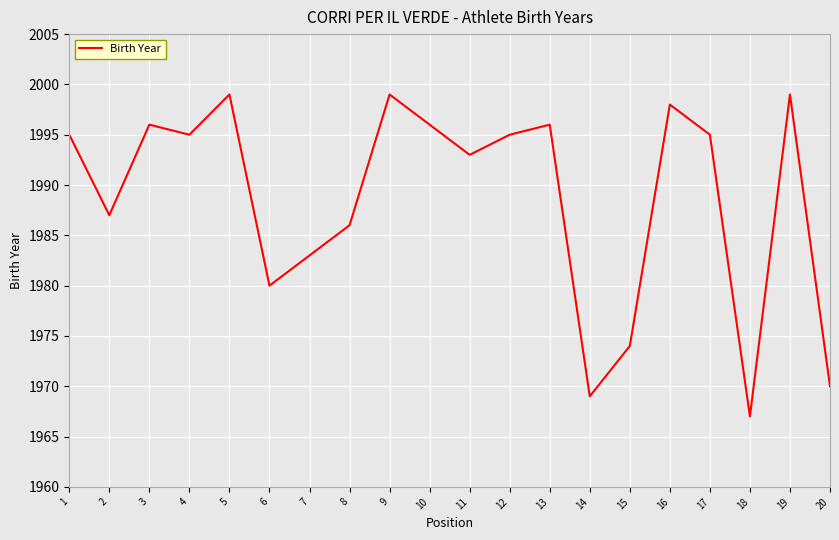

Read the value at 13, to the nearest 10.

2000